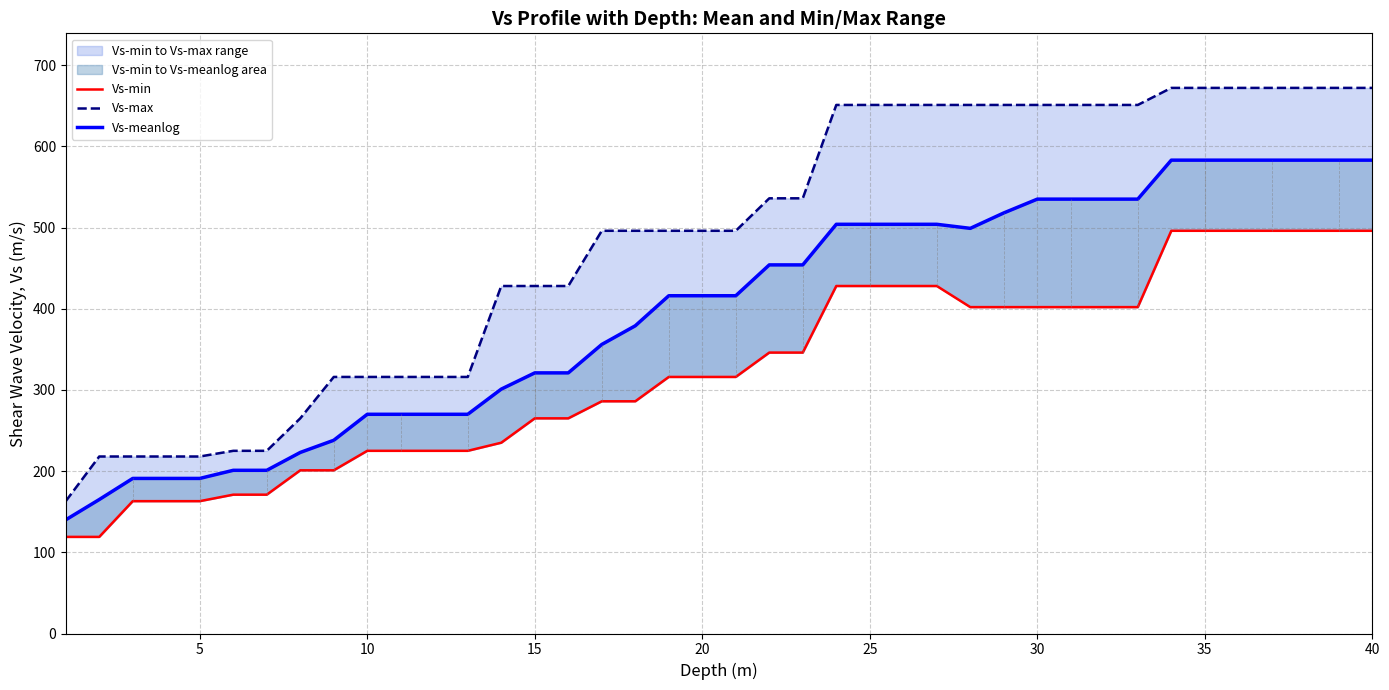

How many distinct data groups are displayed?

3